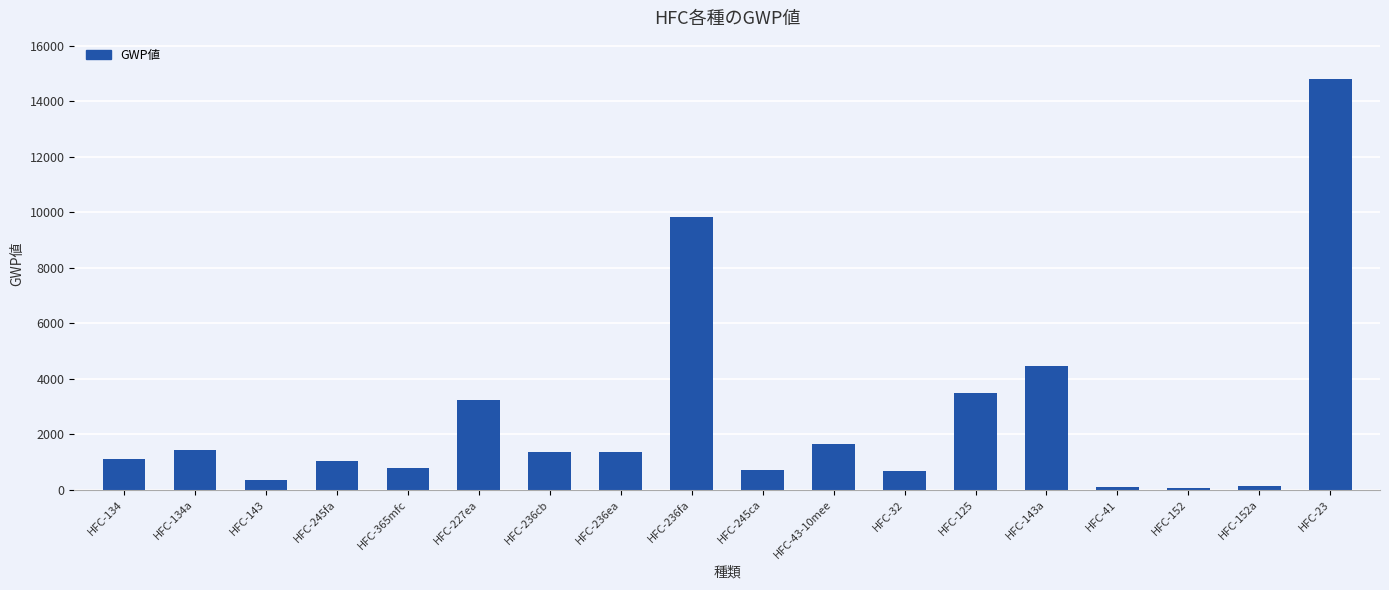

How many values are below 1340?

9